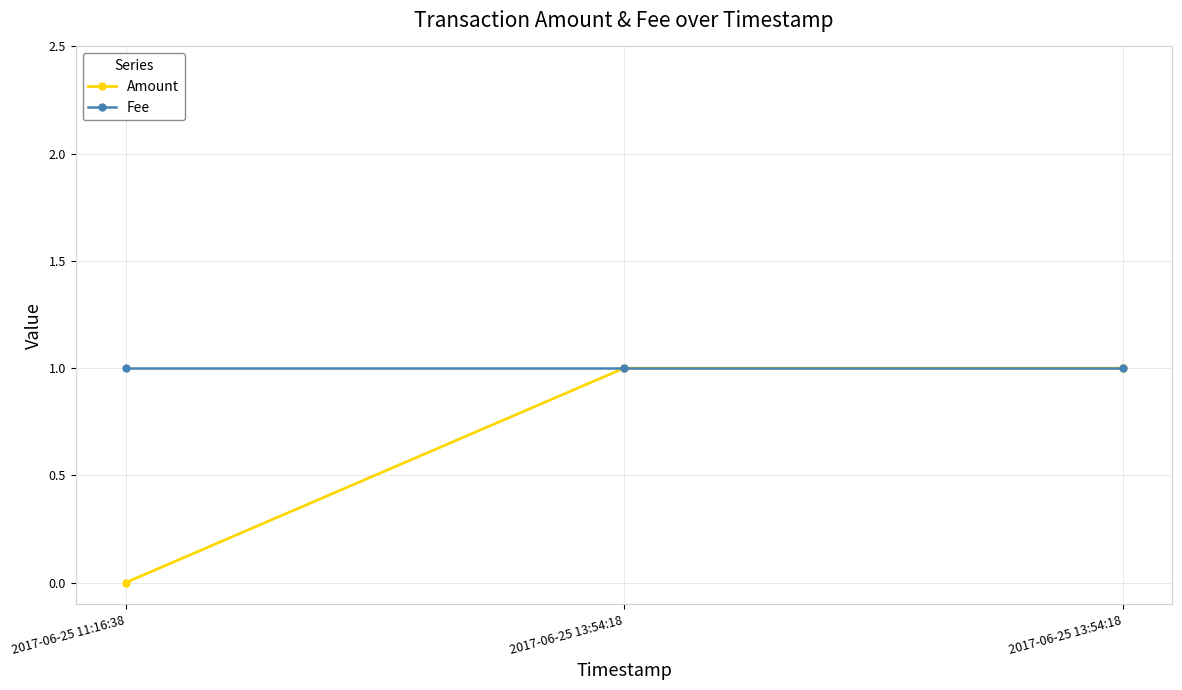

At which category does the chart reach its minimum across all series?

2017-06-25 11:16:38